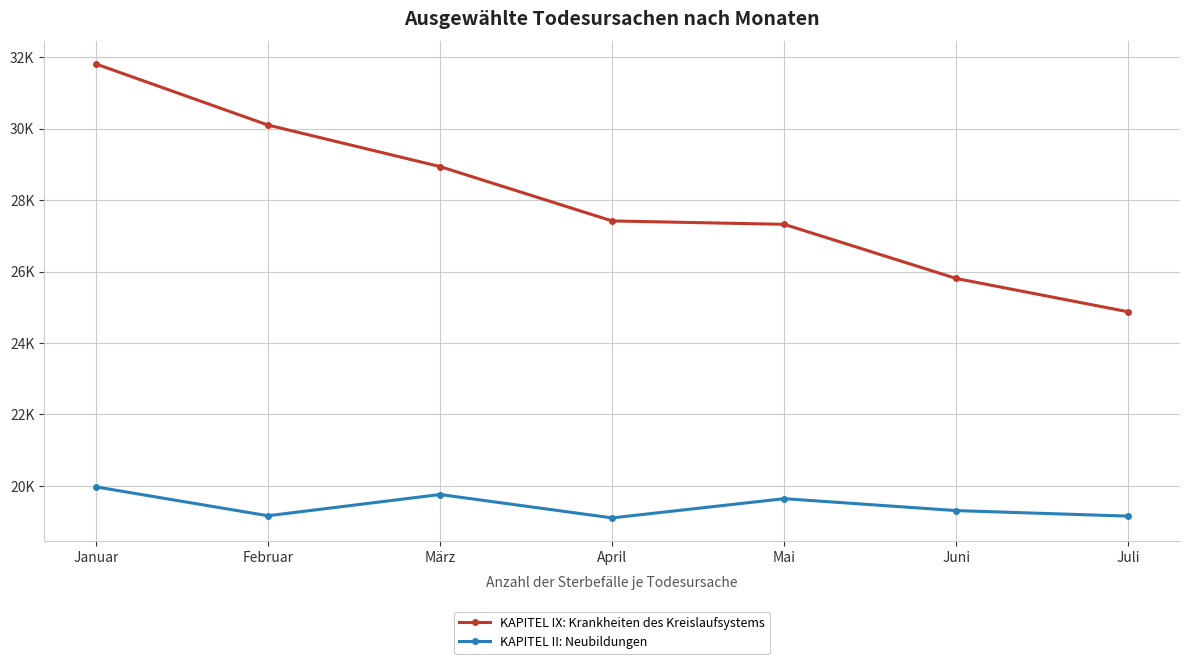

In KAPITEL II: Neubildungen, how many points are lower than both neighbors (excluding endpoints)?

2